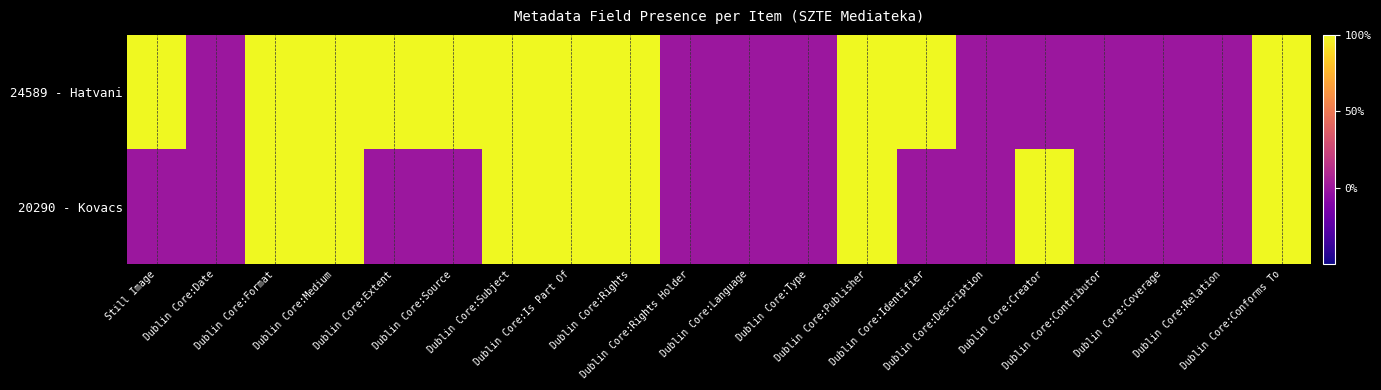

What is the total value across all series at Dublin Core:Format?

200